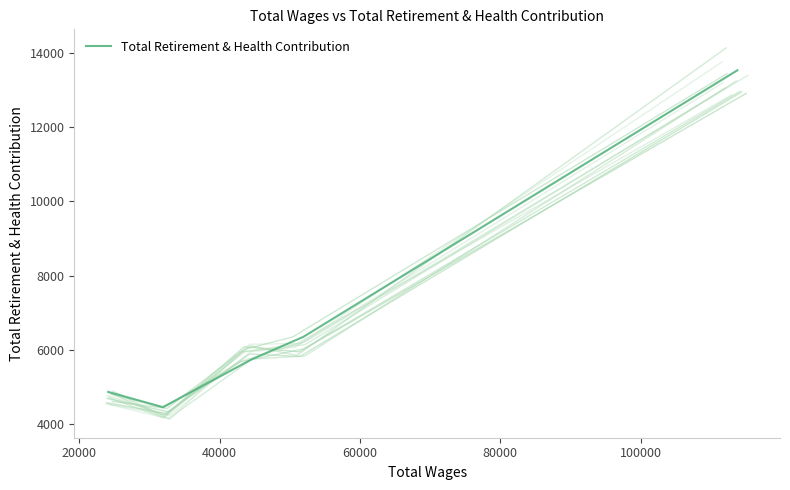

The chart shows a value of 2122.0 at 60000. True or false?

False